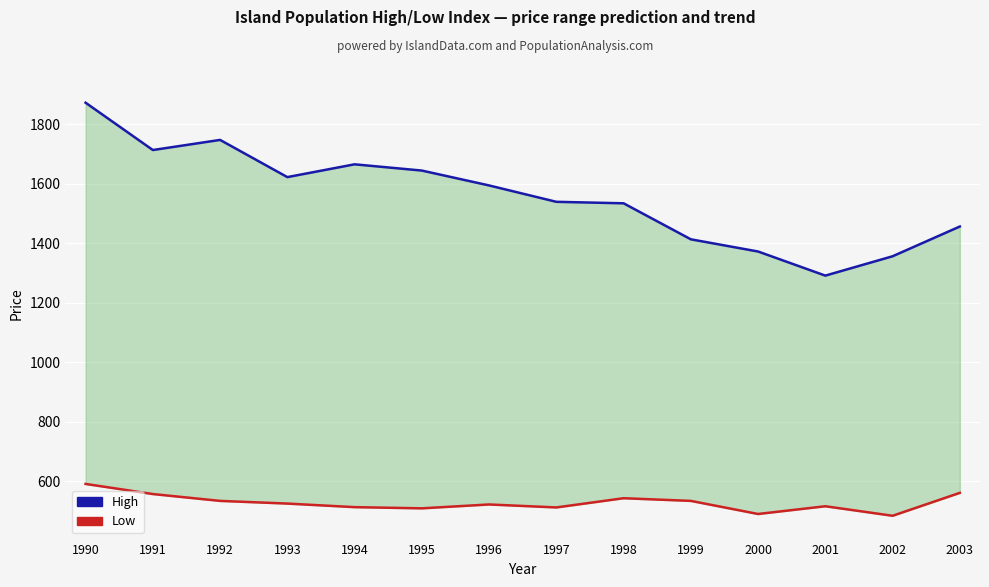

What is the spread (max minus min) of values at 1990?

1281